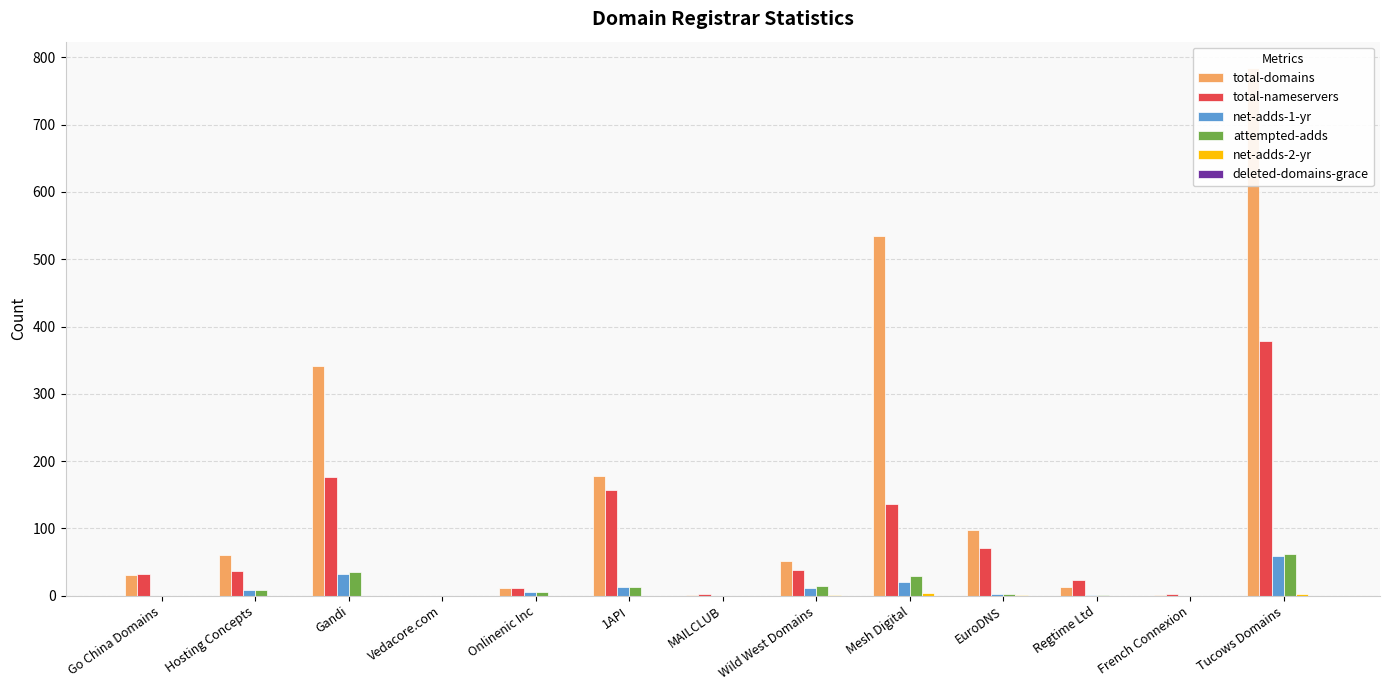

Which has a higher value, EuroDNS or MAILCLUB?

EuroDNS